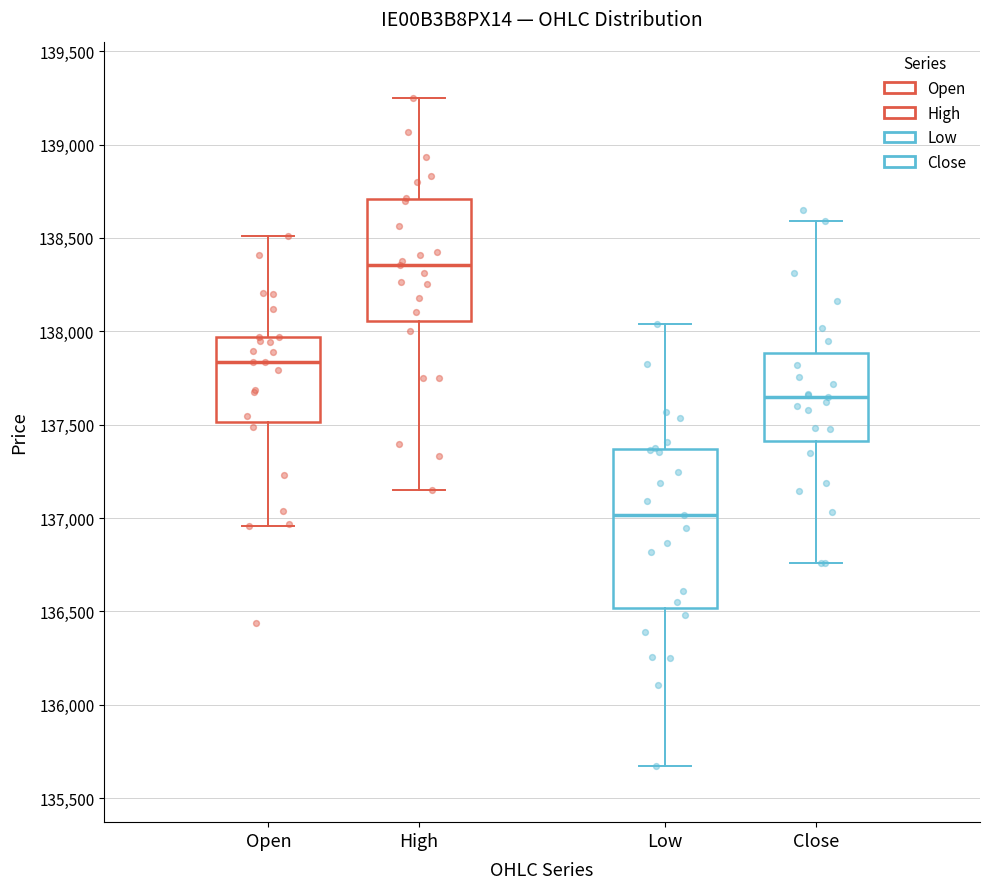

Where does the median line of the box for Open sit on the y-axis? The values are not printed on the chart, so give them approximately, as read against the axis.

137850